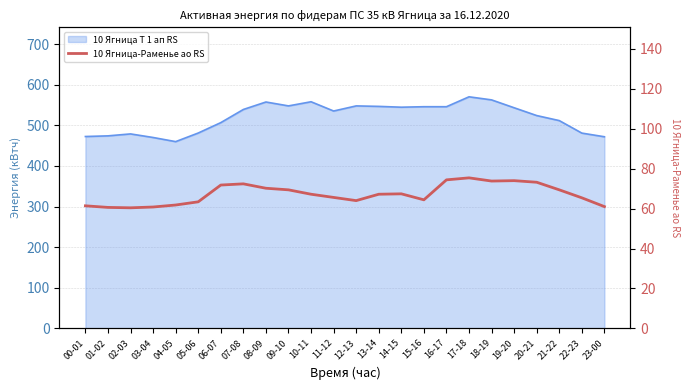

What is the label of the 13th point from the left?

12-13